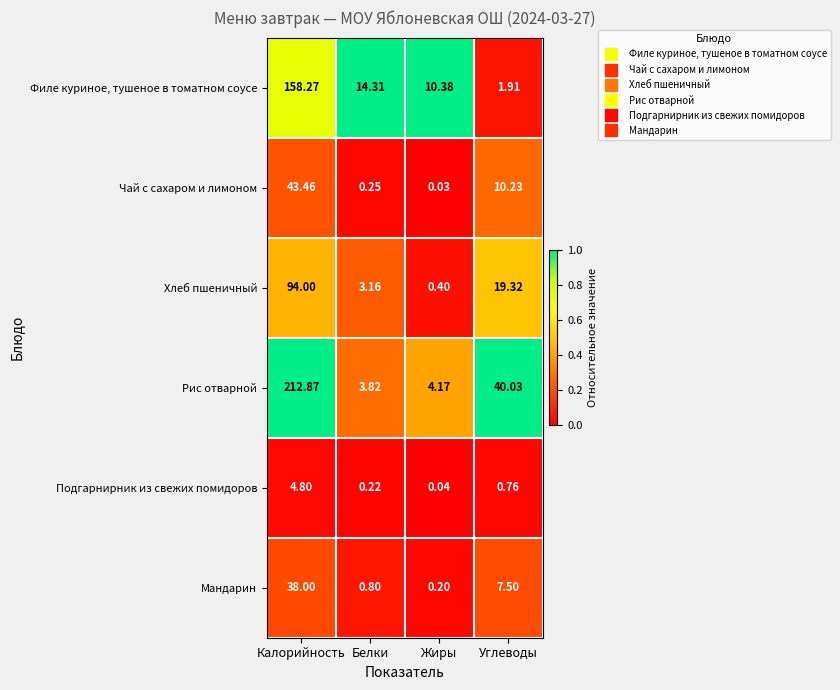

At which label does Филе куриное, тушеное в томатном соусе reach its peak?

Калорийность